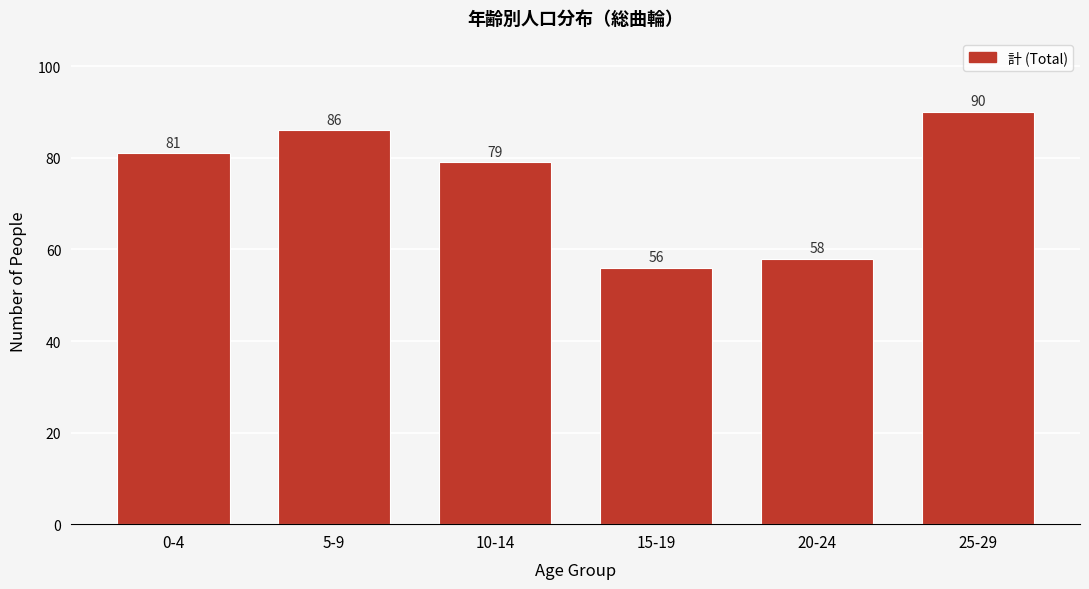

Reading left to right, list all the values displayed in this chart.

81	86	79	56	58	90